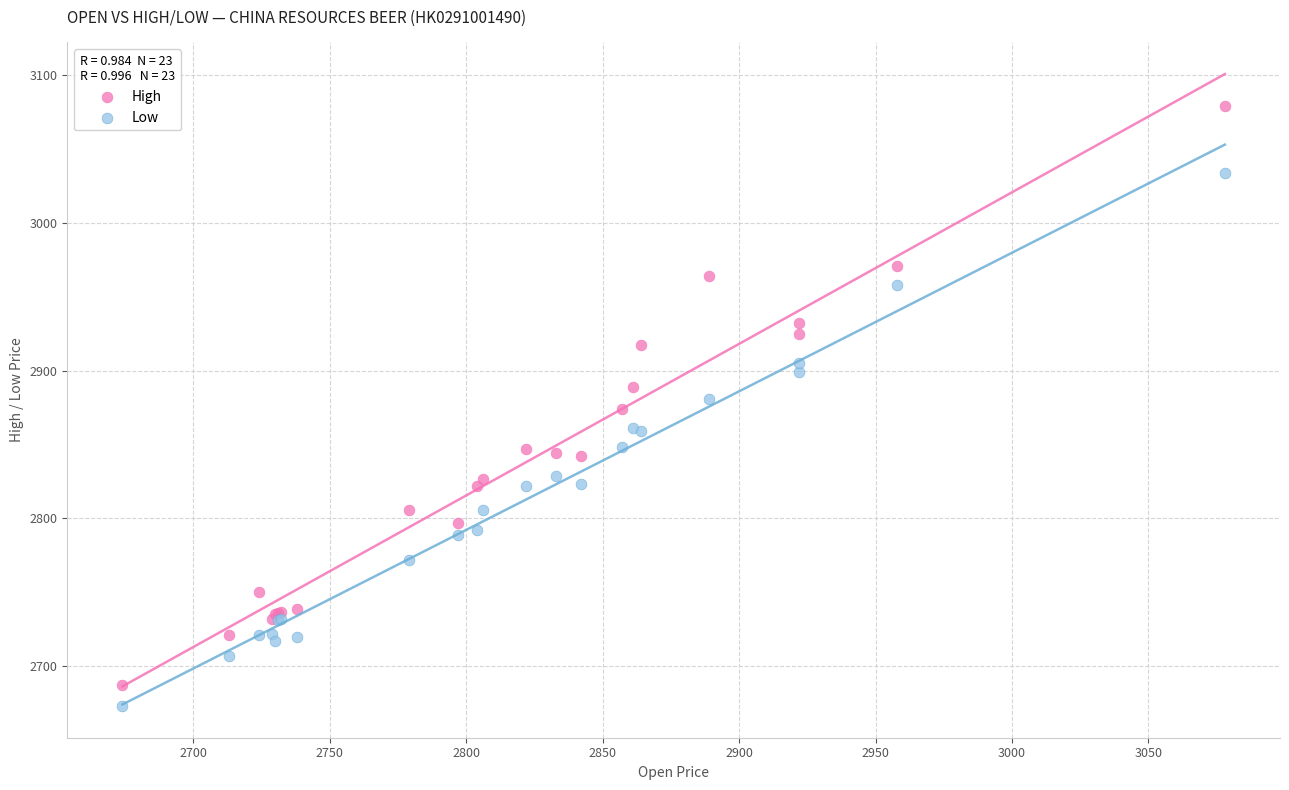

What is the X range (max minus min) for the scatter plot?

404